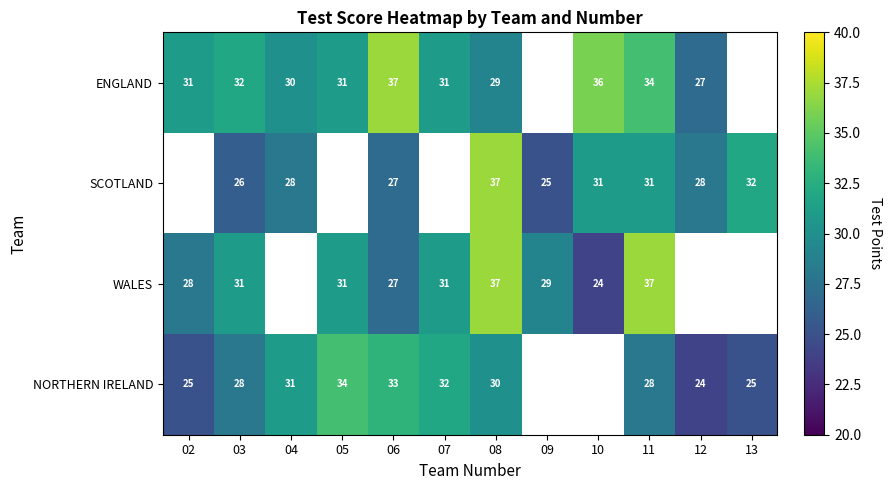

Is it true that NORTHERN IRELAND equals 43 at 12?

False